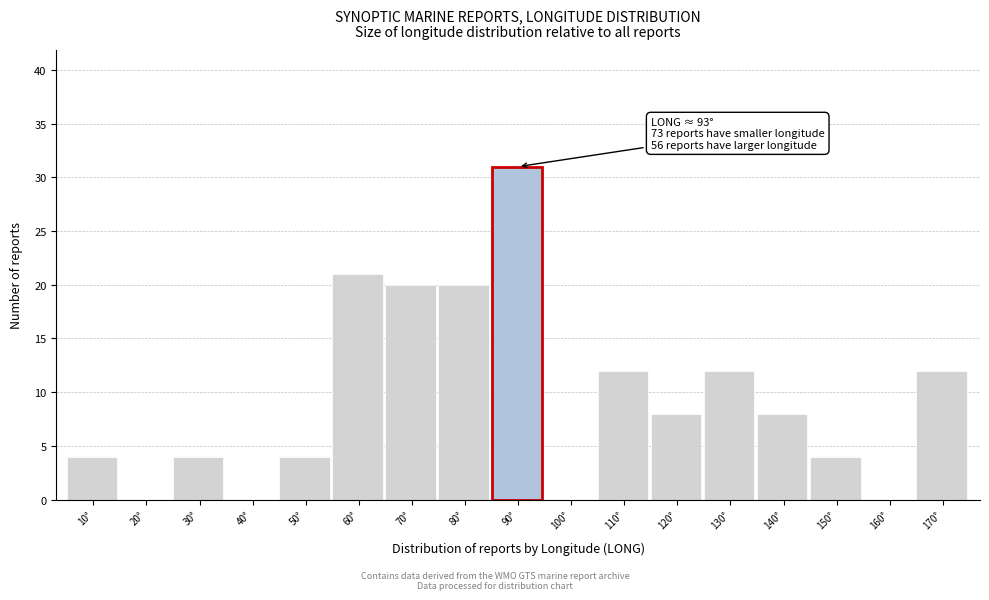

Reading left to right, what are all the values shown in this chart?

10°=4	20°=0	30°=4	40°=0	50°=4	60°=21	70°=20	80°=20	90°=31	100°=0	110°=12	120°=8	130°=12	140°=8	150°=4	160°=0	170°=12